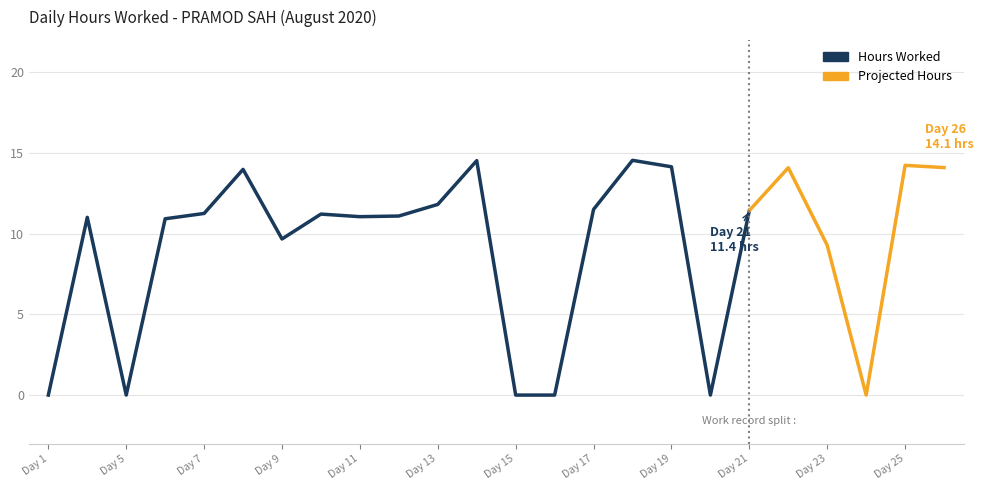

Where is the data nearest to the value 7?

Day 23